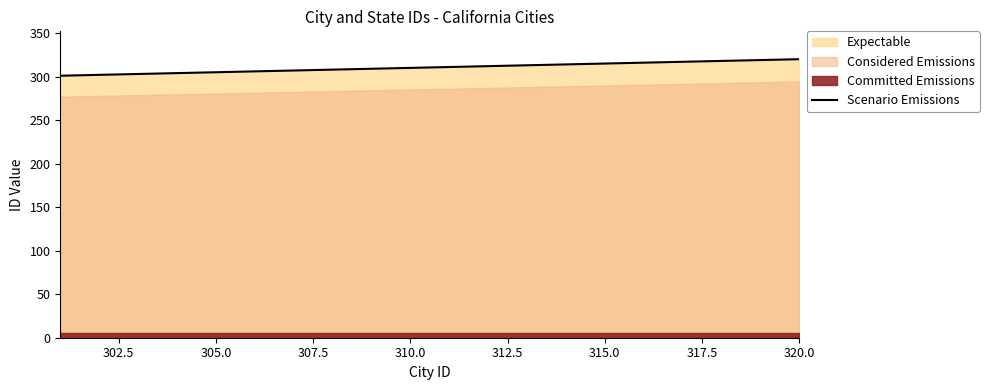

The Scenario Emissions series shows 315 at 315.0. True or false?

True